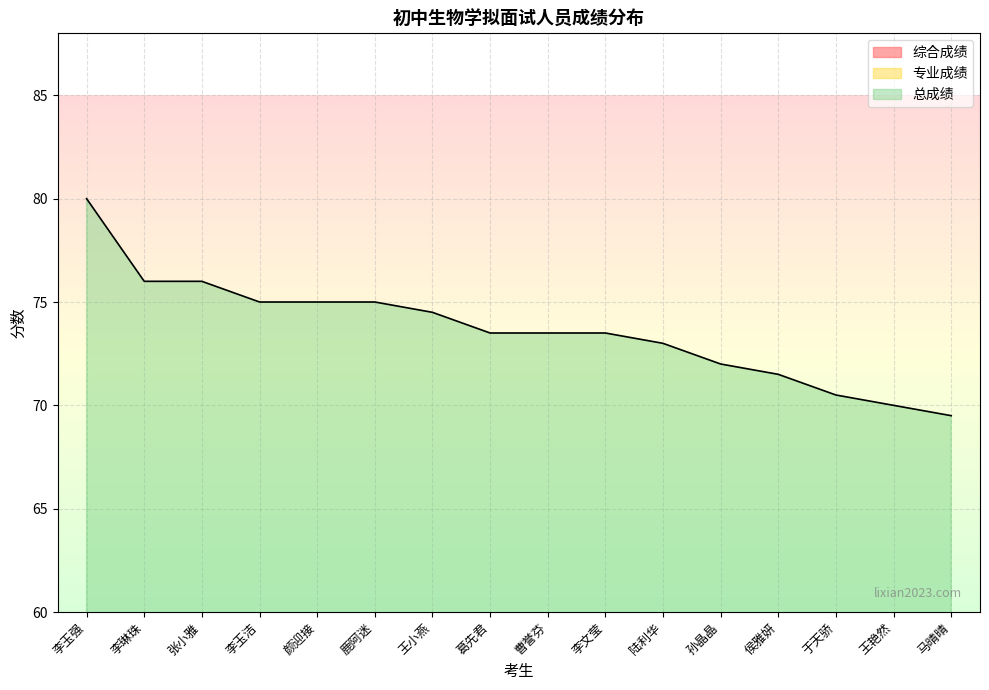

How many categories are shown in the chart?

16